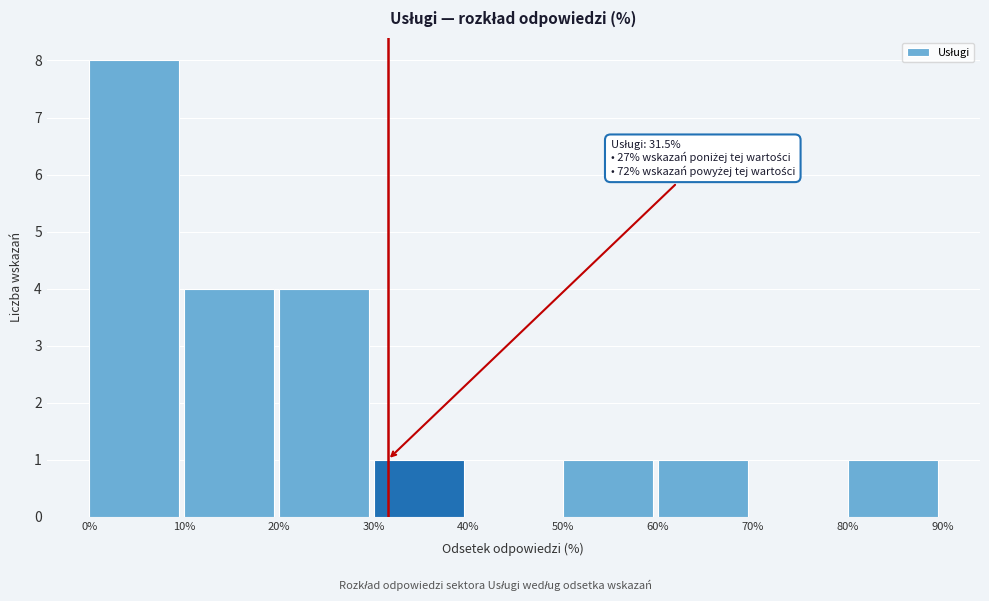

Which range on the x-axis has the tallest bar?

0% to 10%